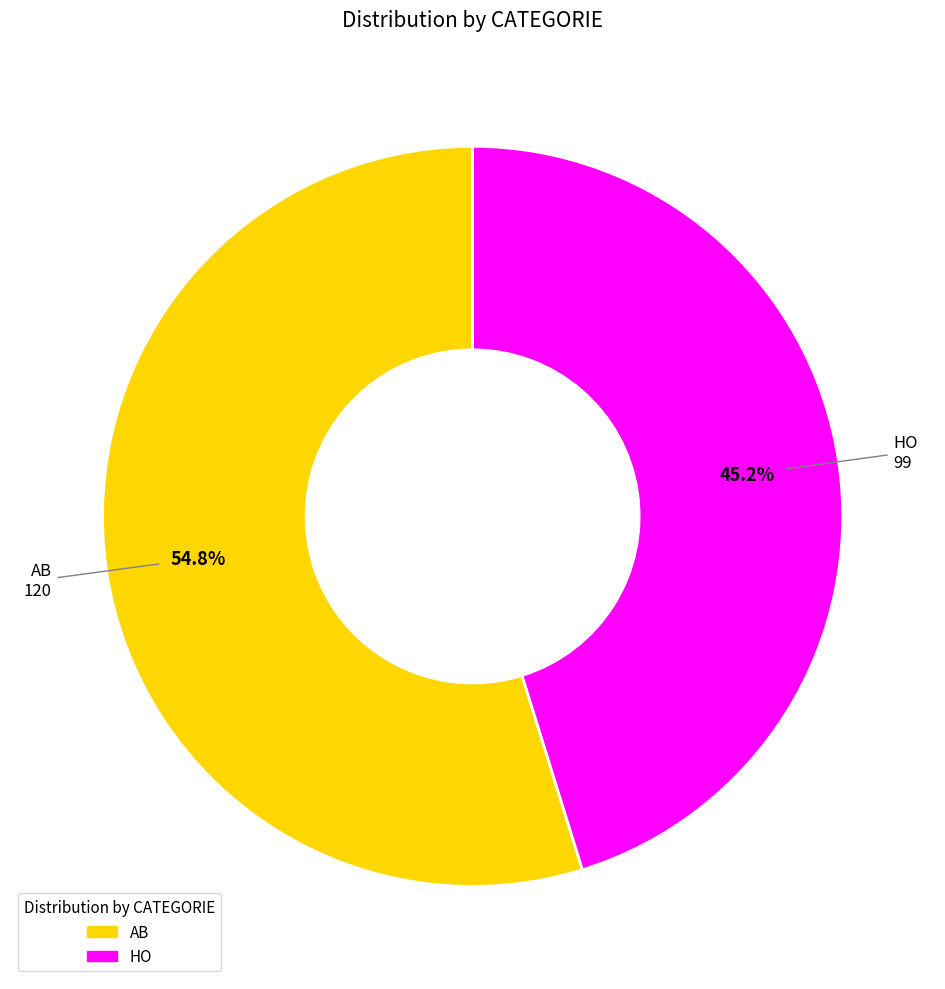

Which slice represents more than half of the pie?

AB